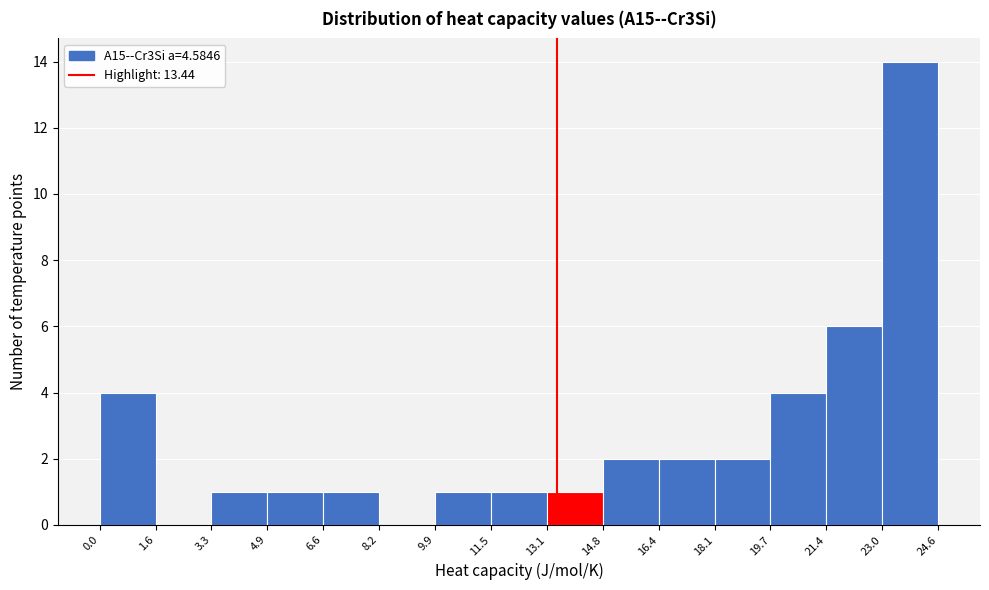

Reading left to right, list every bar in this chart as the range it spans on the x-axis followed by its height. The values are not printed on the chart, so give them approximately, as read against the axis.

0.0 to 1.6: 4
1.6 to 3.3: 0
3.3 to 4.9: 1
4.9 to 6.6: 1
6.6 to 8.2: 1
8.2 to 9.9: 0
9.9 to 11.5: 1
11.5 to 13.1: 1
13.1 to 14.8: 1
14.8 to 16.4: 2
16.4 to 18.1: 2
18.1 to 19.7: 2
19.7 to 21.4: 4
21.4 to 23.0: 6
23.0 to 24.6: 14